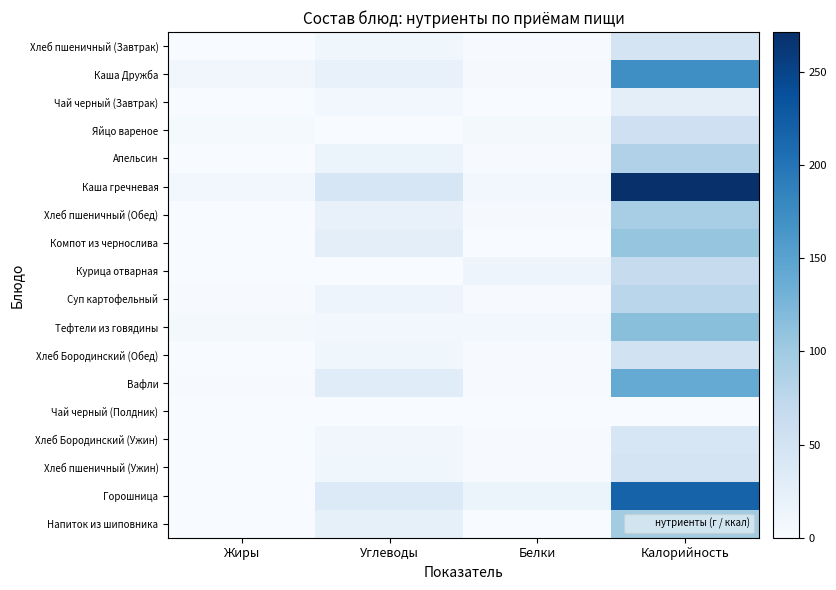

What is the greatest value displayed?

271.5